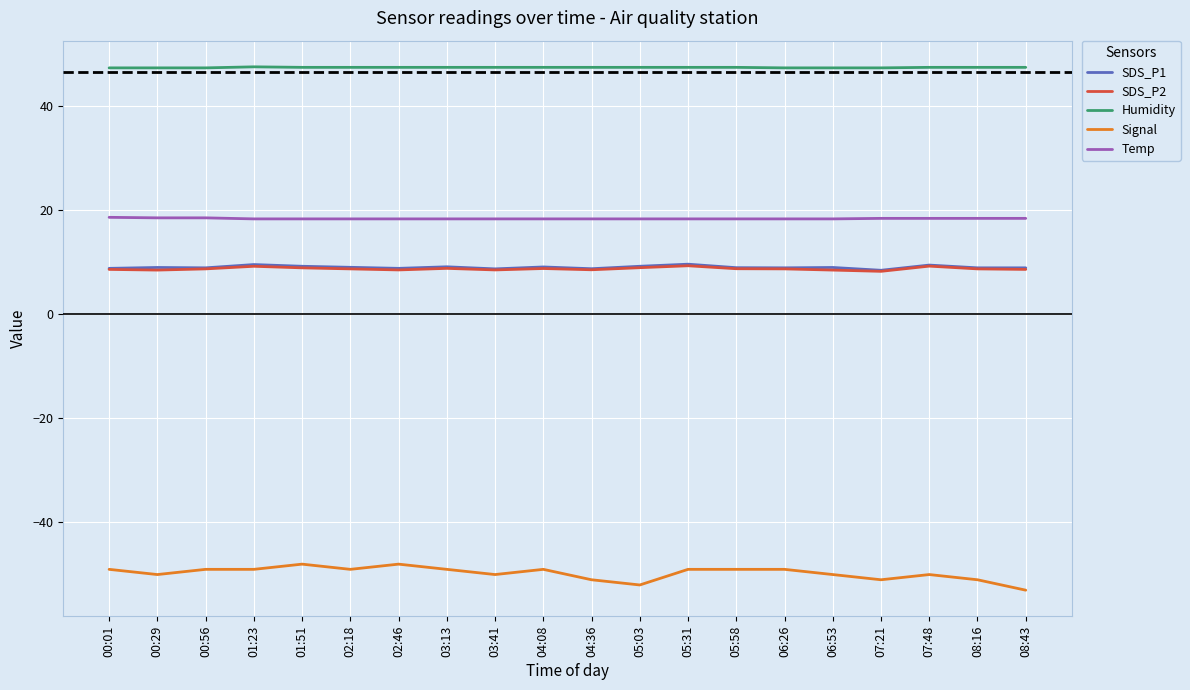

True or false: SDS_P1 and SDS_P2 intersect in this chart.

False